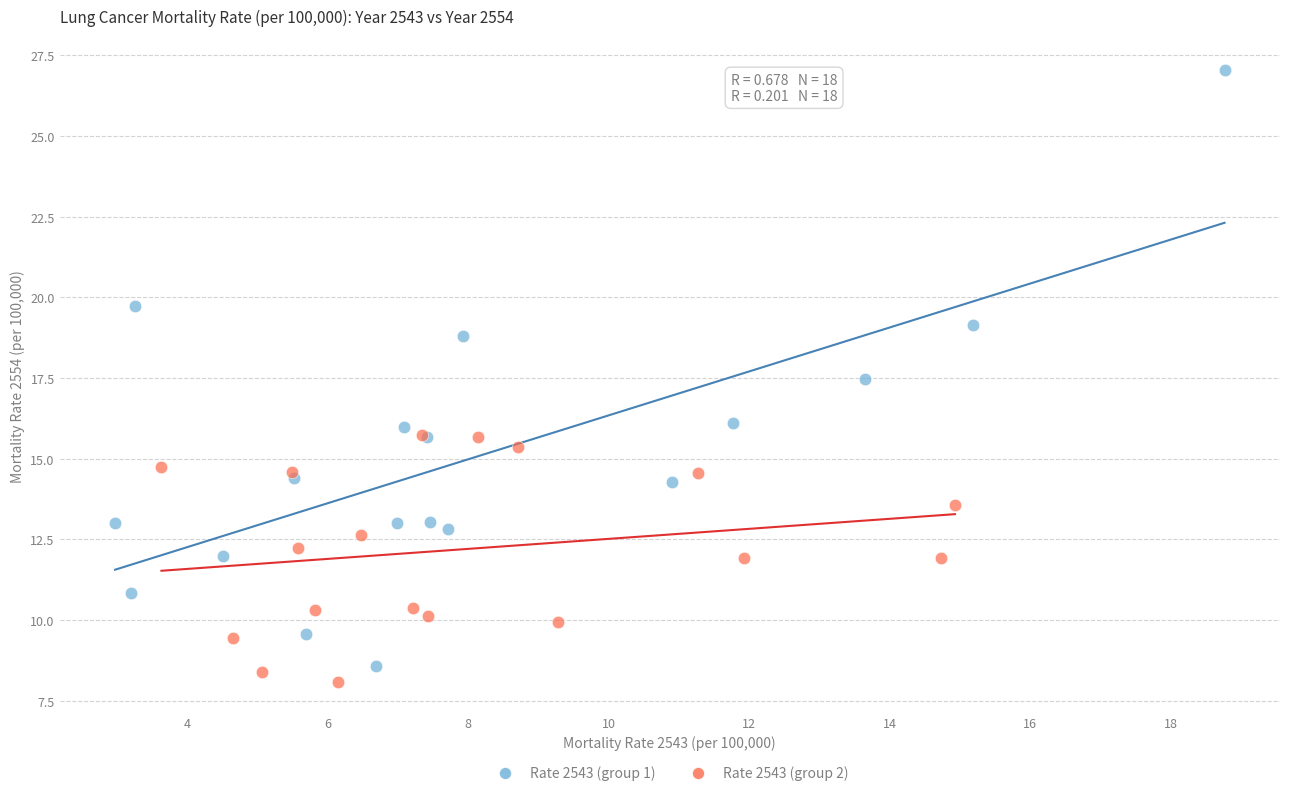

Which series contains the highest Y value?

Rate 2543 (group 1)